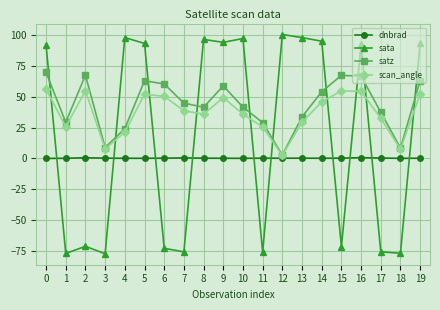

Where is the first local maximum for satz?

2